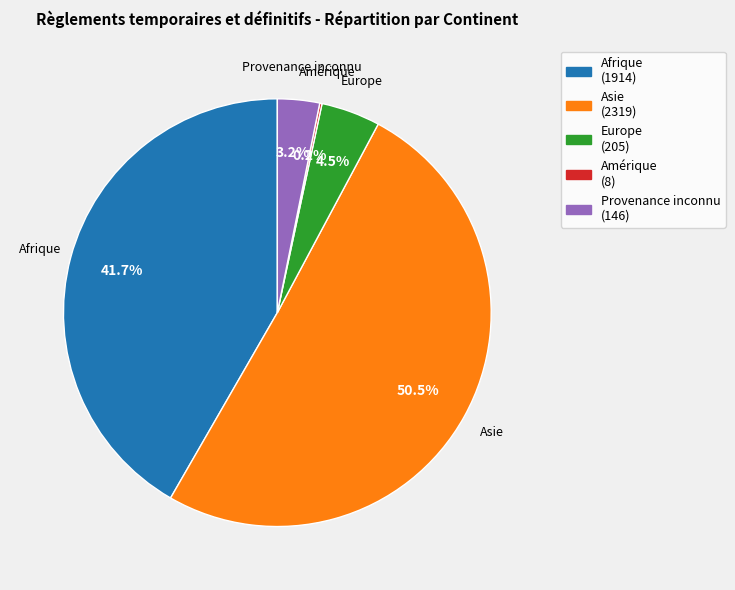

Which slice is the largest?

Asie